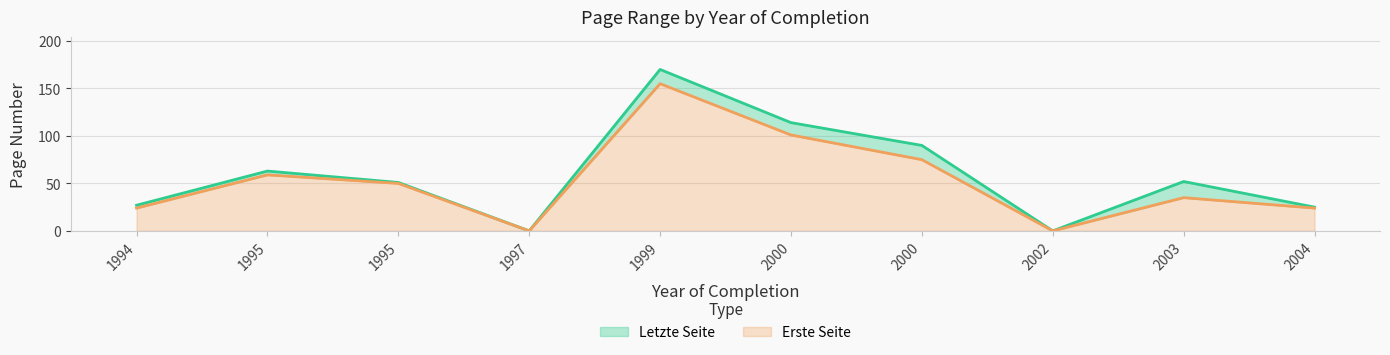

How many data points in Letzte Seite are less than 52?

5